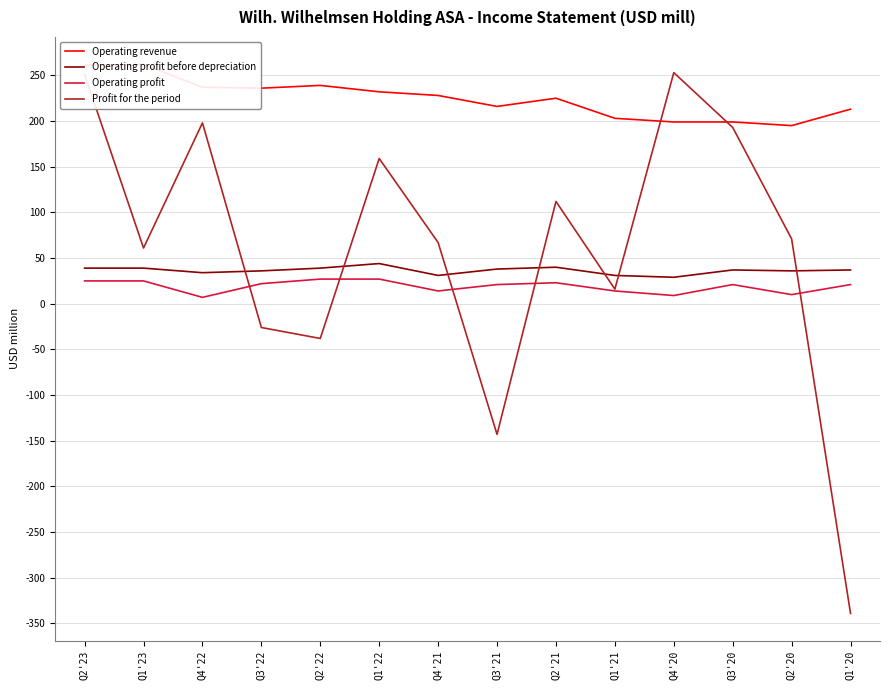

Does the chart have visible grid lines?

Yes